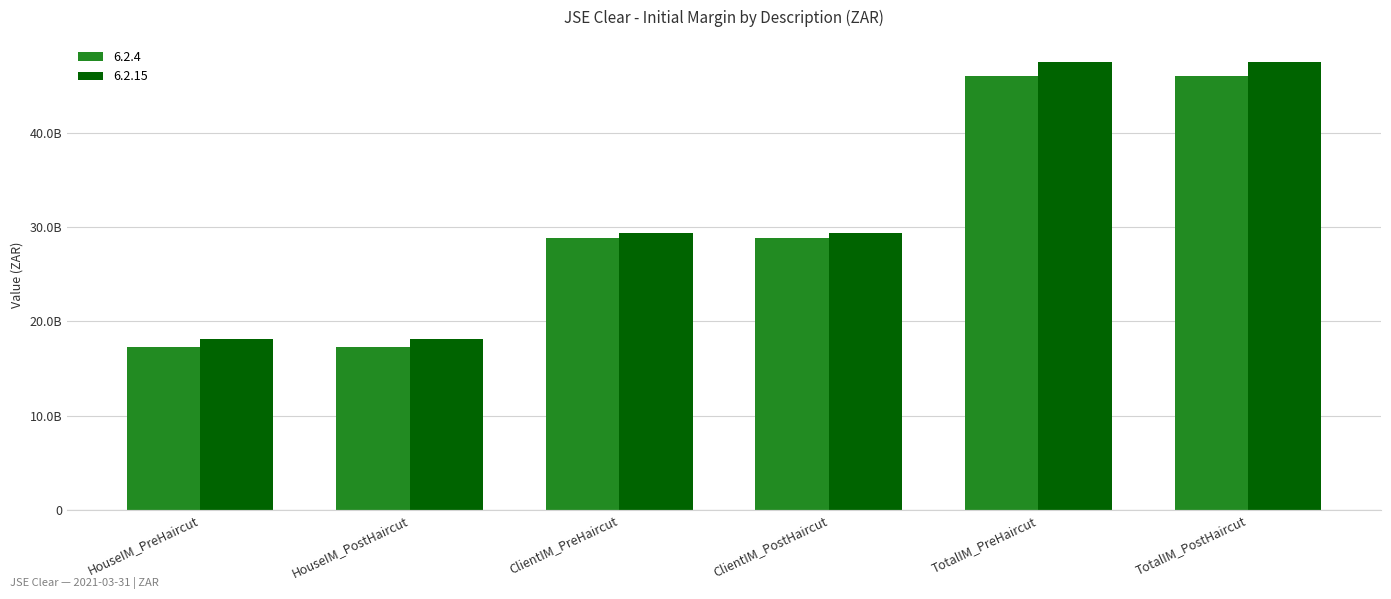

Does the chart contain any negative values?

No